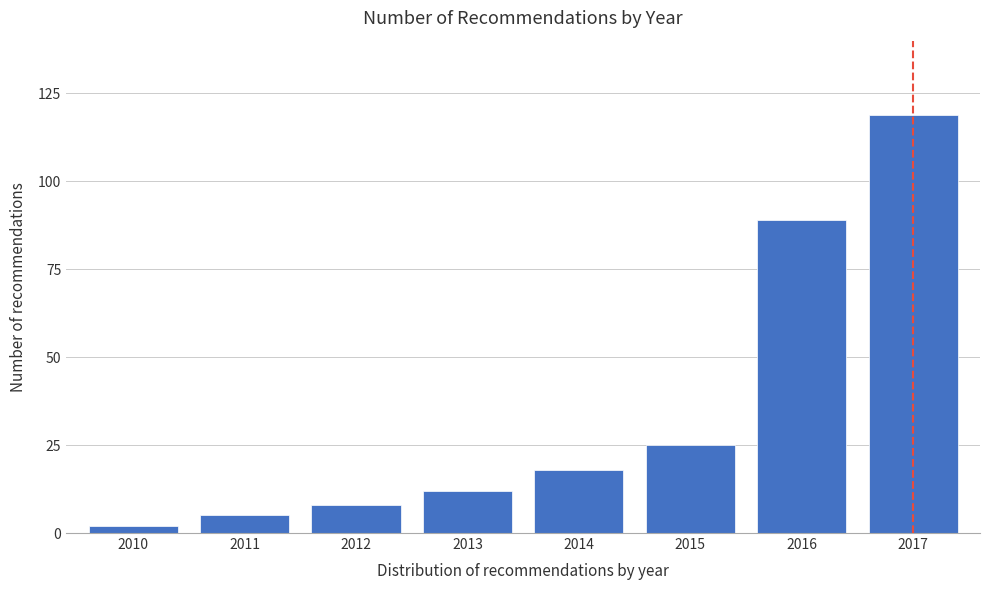

Reading left to right, what are all the values shown in this chart?

2	5	8	12	18	25	89	119